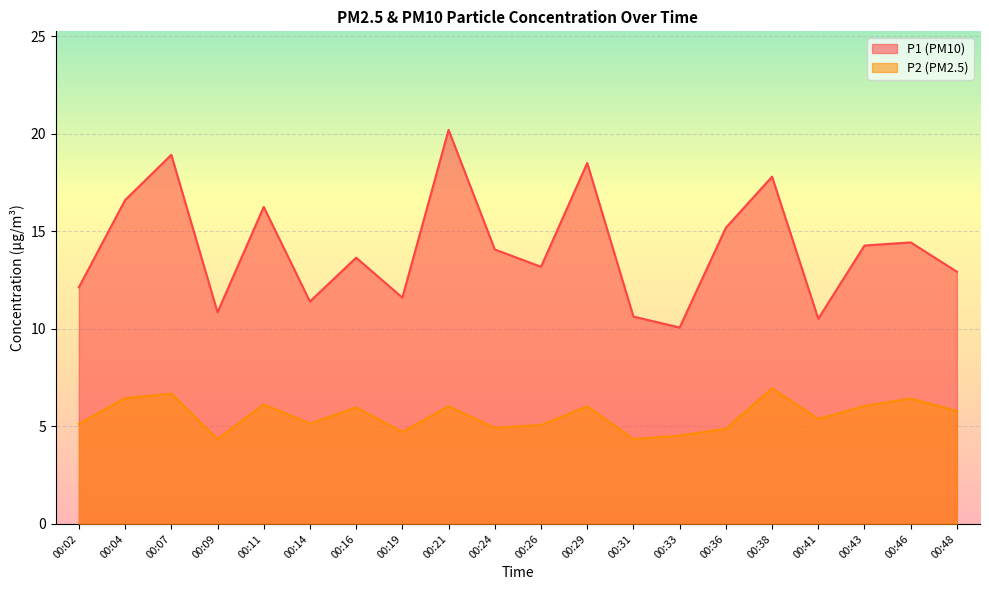

What is the maximum value shown in the chart?

20.2